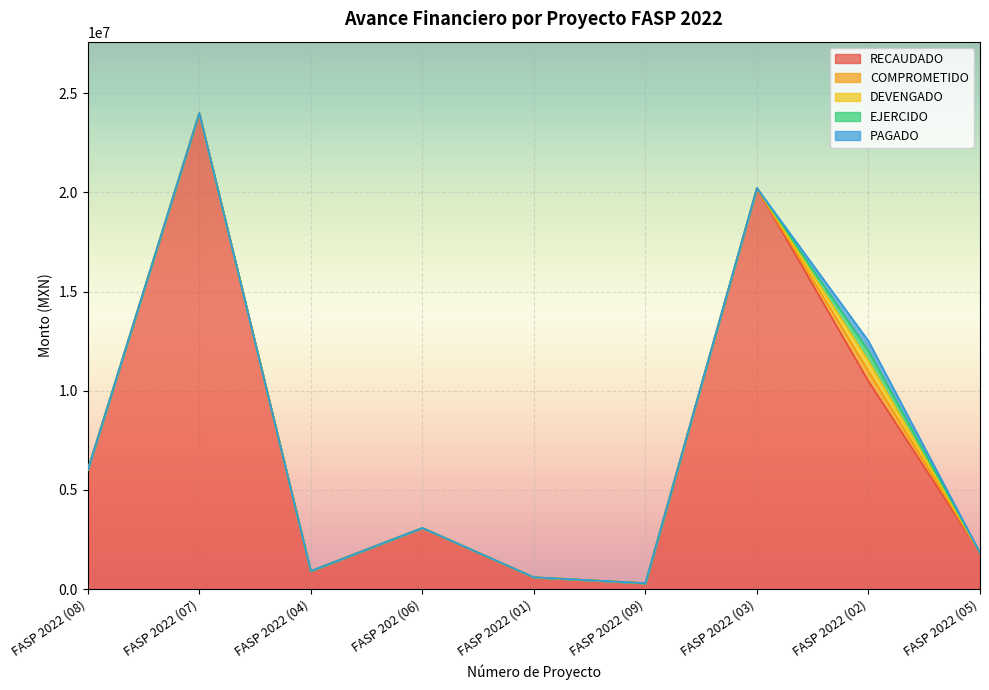

Does the chart display data point markers on the line(s)?

No